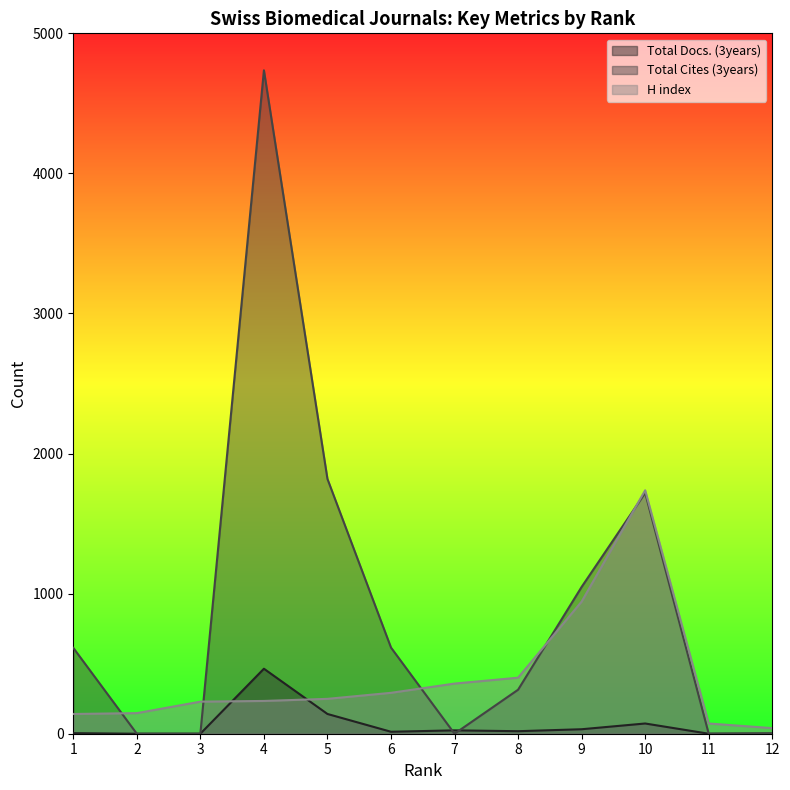

How many categories are shown in the chart?

12